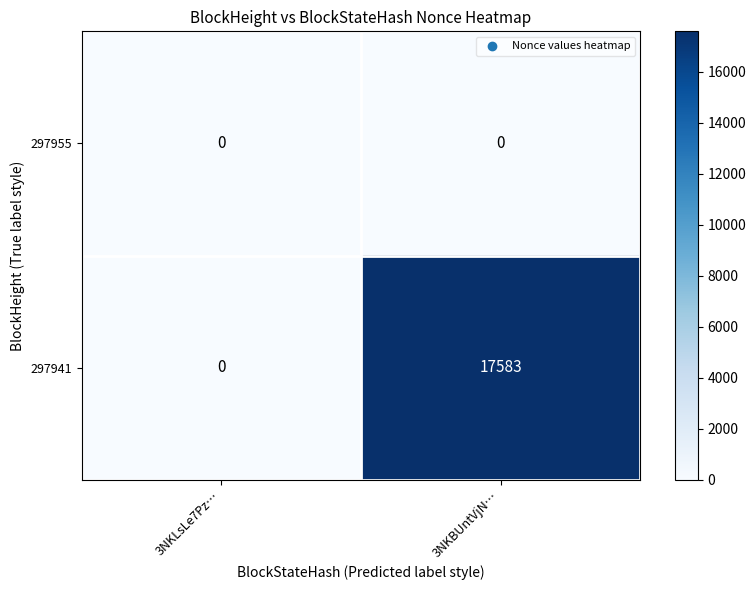

Rank the series by their average value, from highest to lowest.

297941, 297955